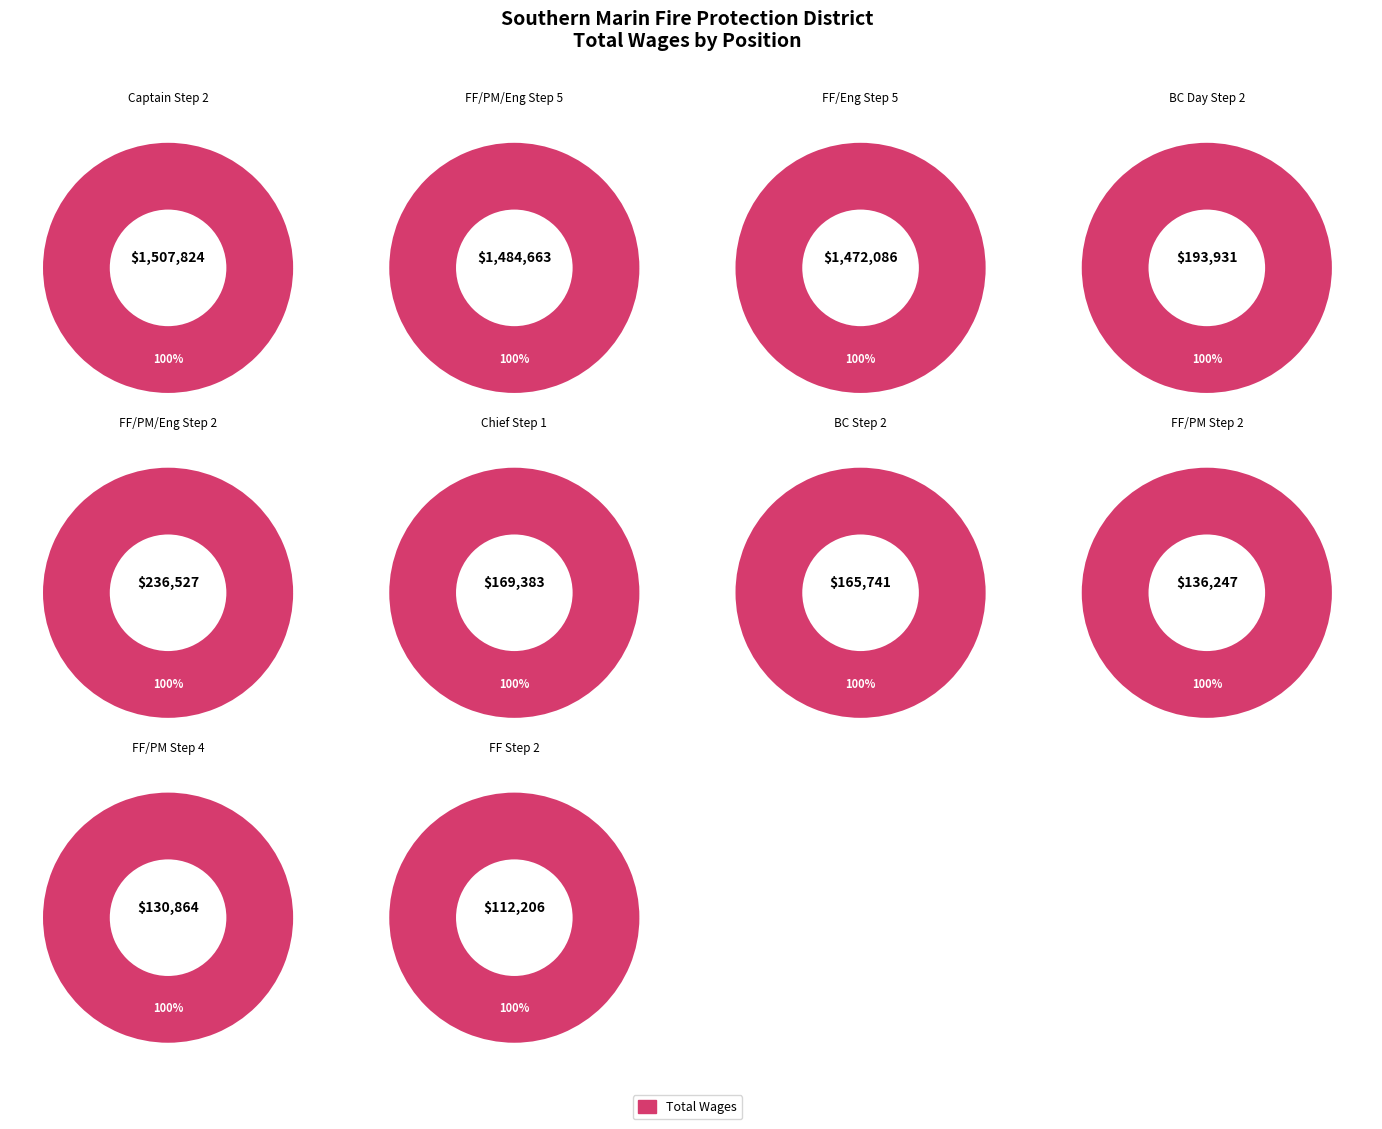

What is the largest slice in the pie chart?

Captain Step 2